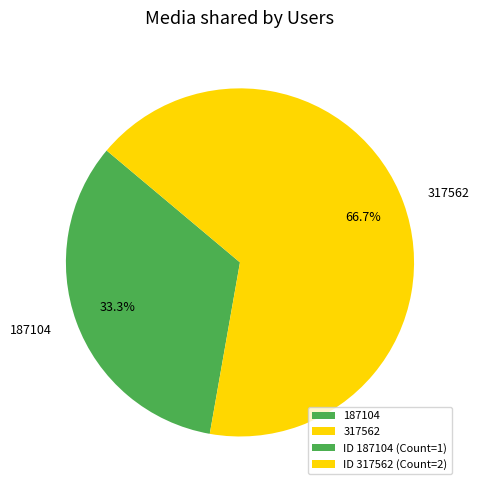

Is there a majority slice in this chart?

Yes